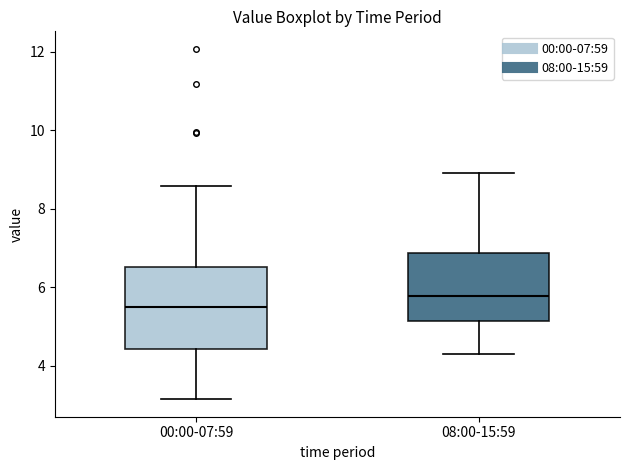

Where is the lower edge of the box for 08:00-15:59 on the y-axis? The values are not printed on the chart, so give them approximately, as read against the axis.

5.2